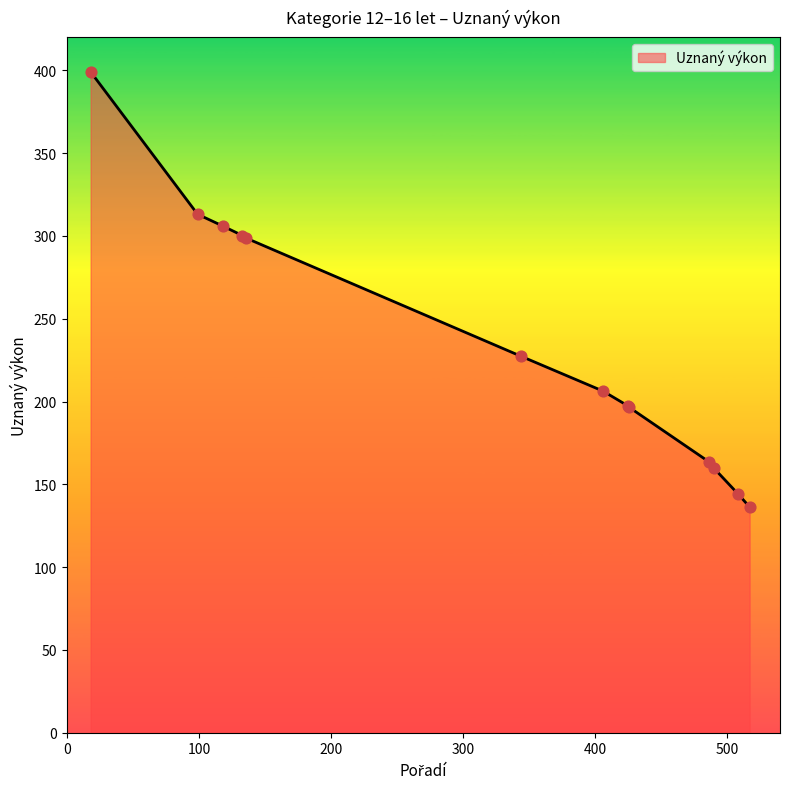

What is the difference between the maximum and minimum values?

262.8